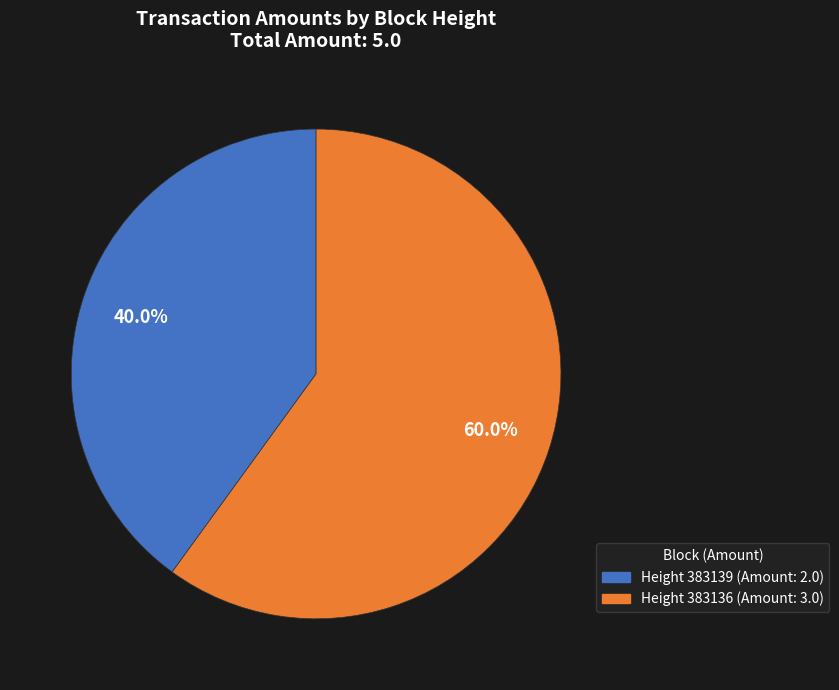

Count the number of slices in the pie.

2